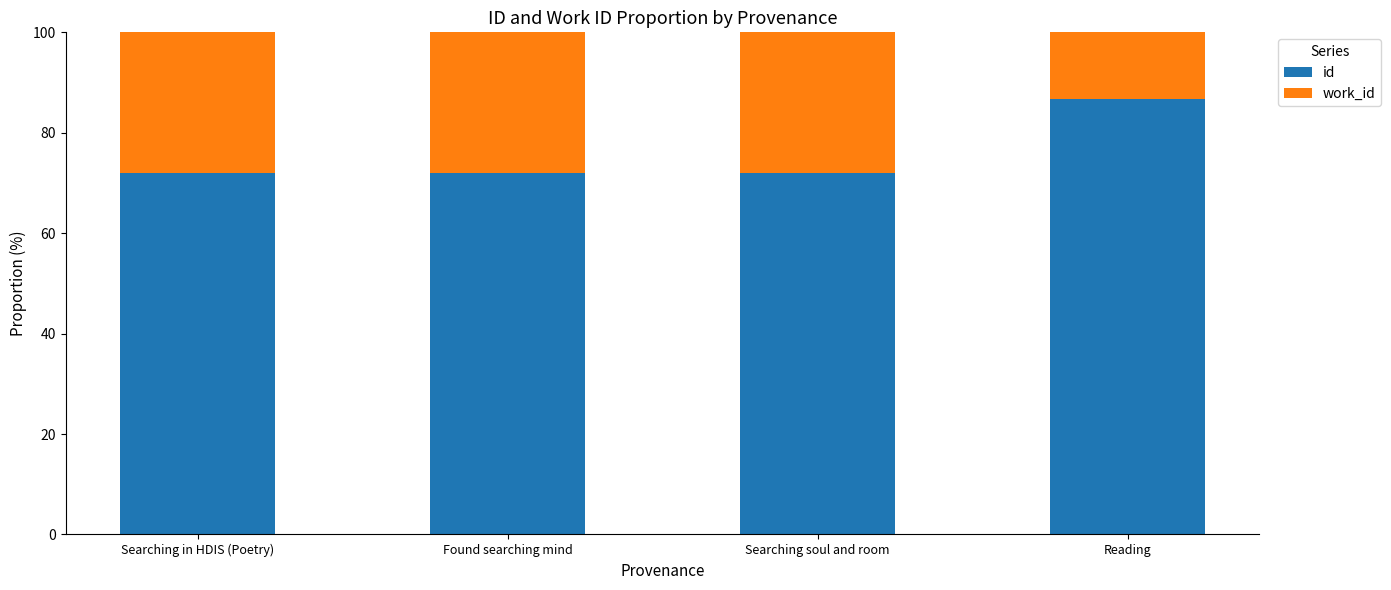

What is the total value across all series at Searching soul and room?

100.0